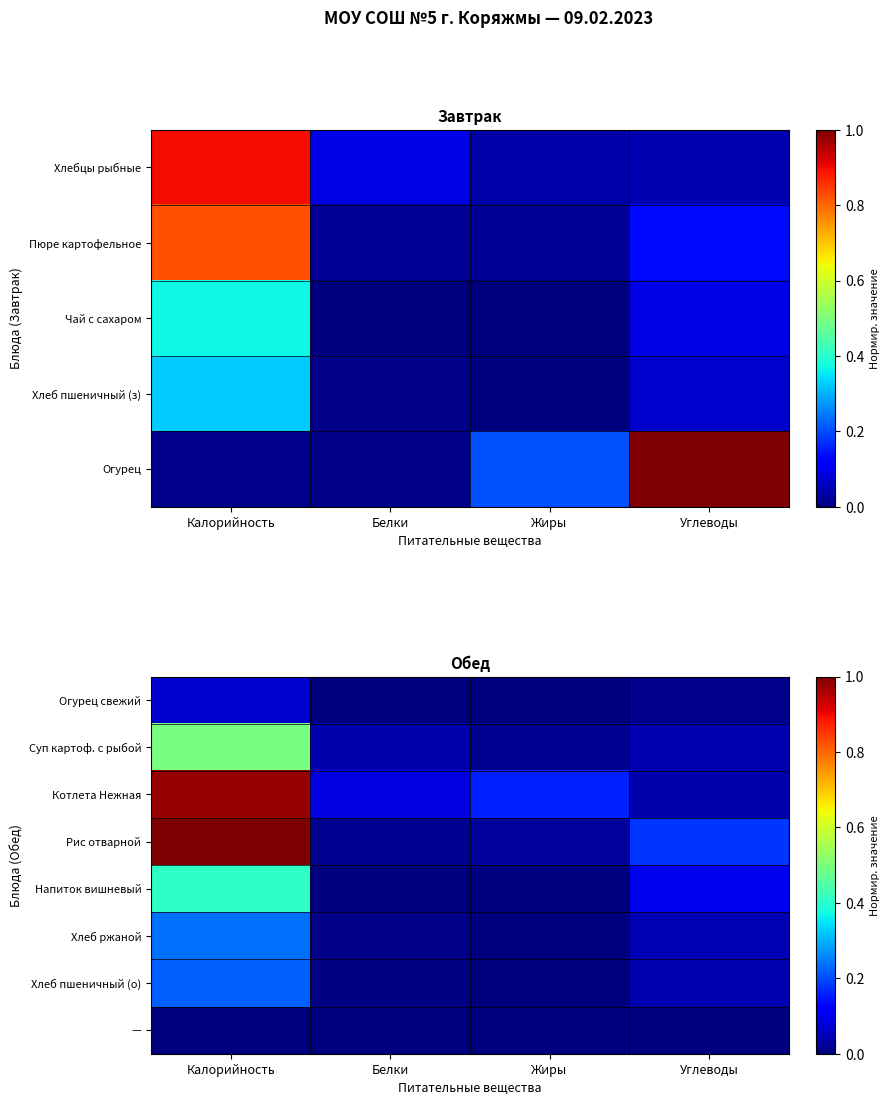

How many data points does each series have?

4